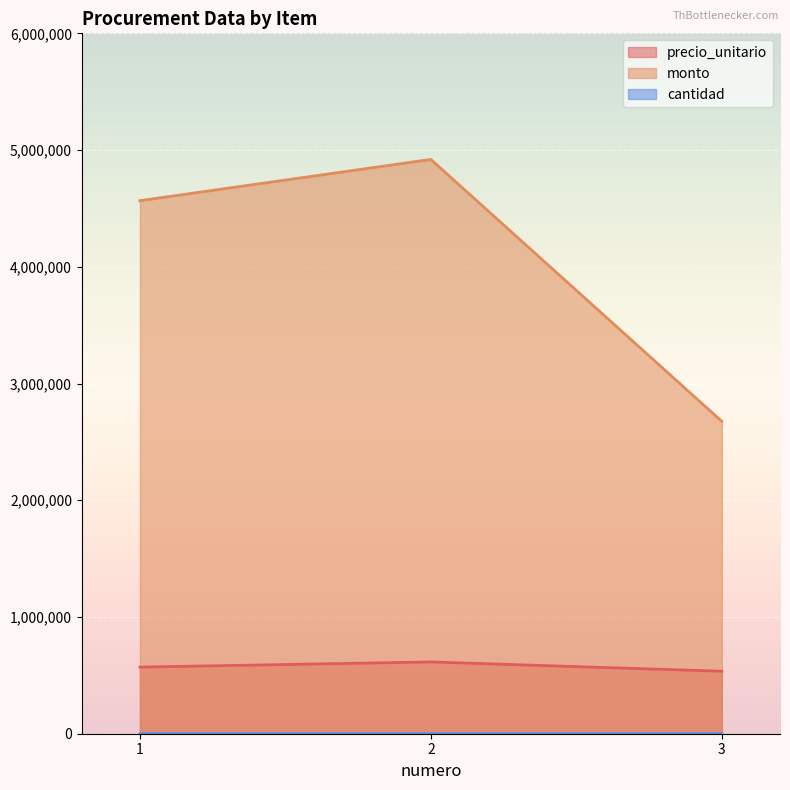

Between 1 and 2, which is larger?

2